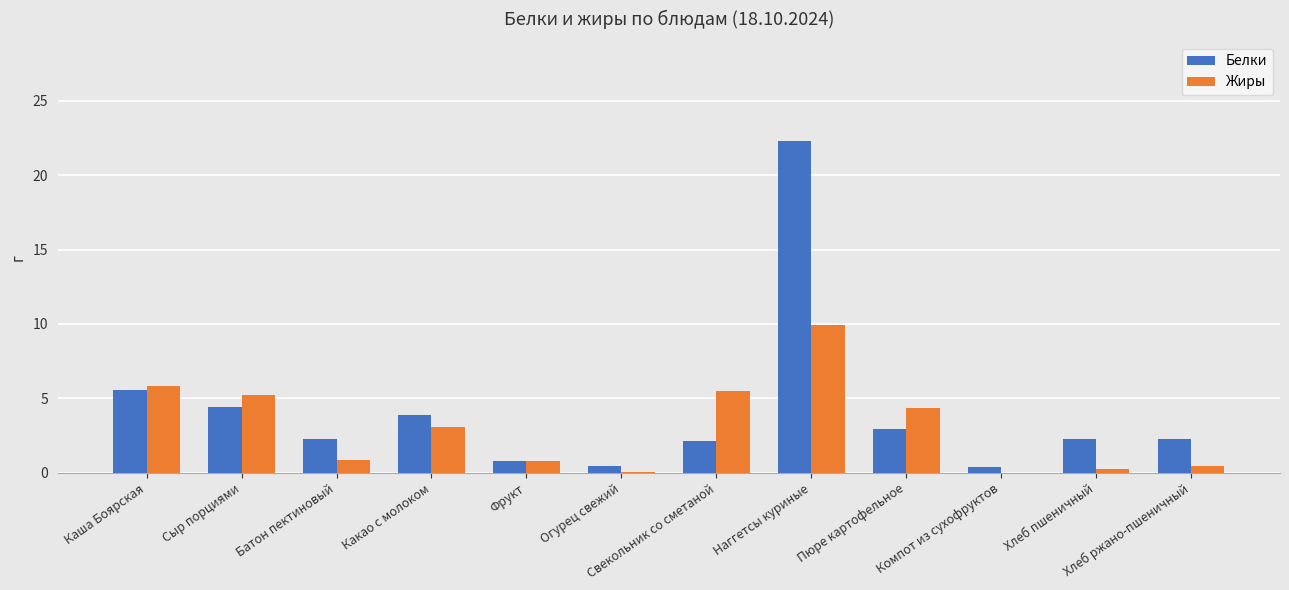

What is the sum of the Жиры values at Свекольник со сметаной and Пюре картофельное?

9.8